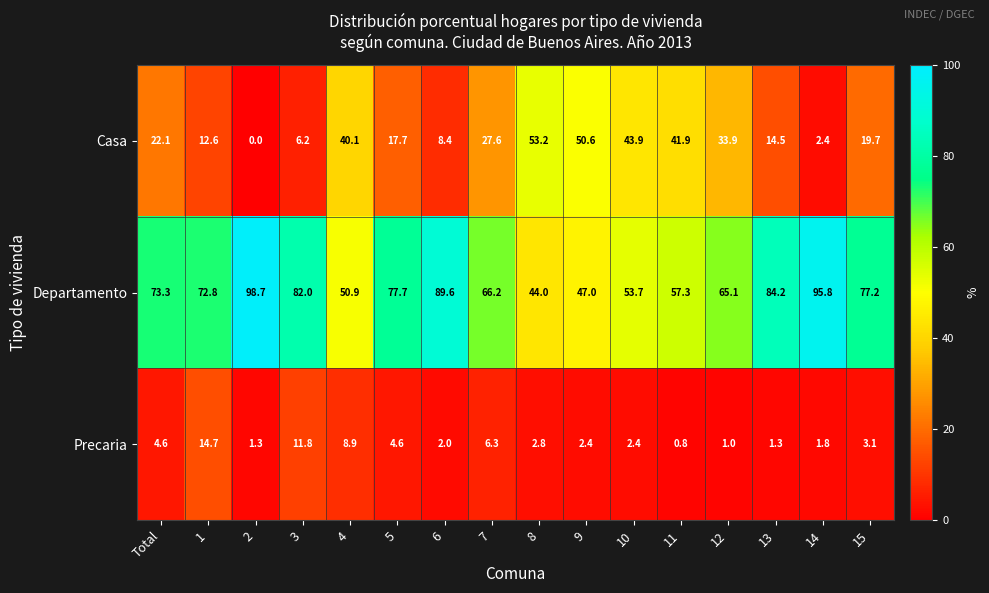

List the series in order of their overall mean, lowest first.

Precaria, Casa, Departamento